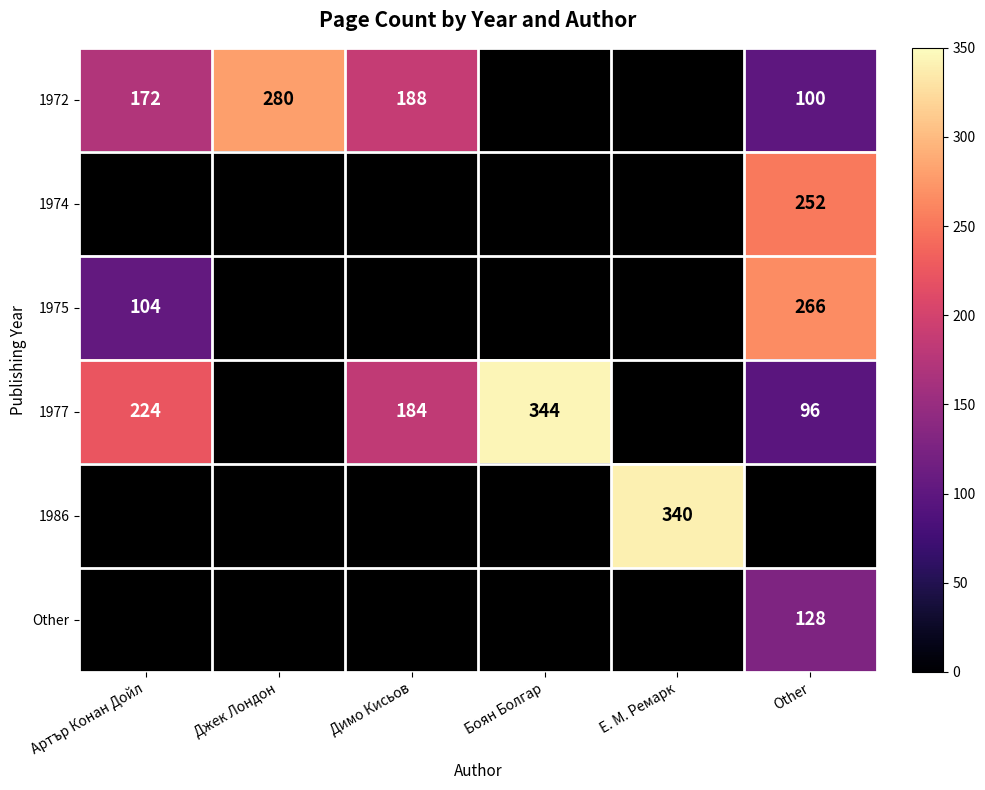

The value of 1977 at Other is 25. True or false?

False